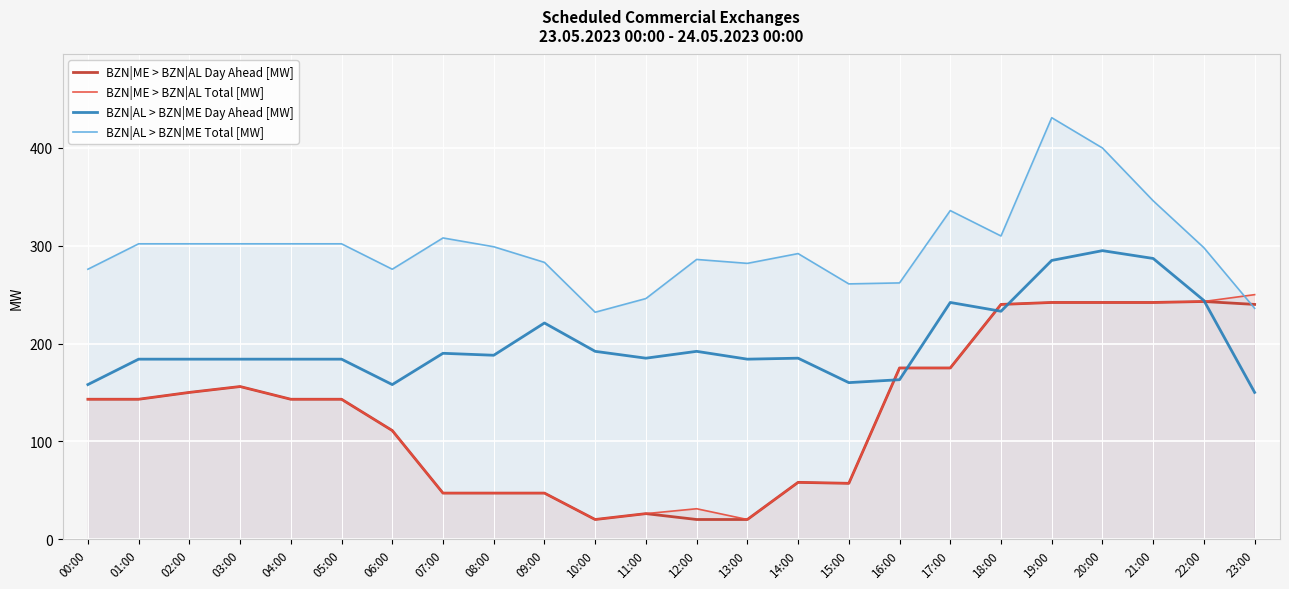

Where is BZN|AL > BZN|ME Day Ahead [MW] nearest to the value 222?

09:00